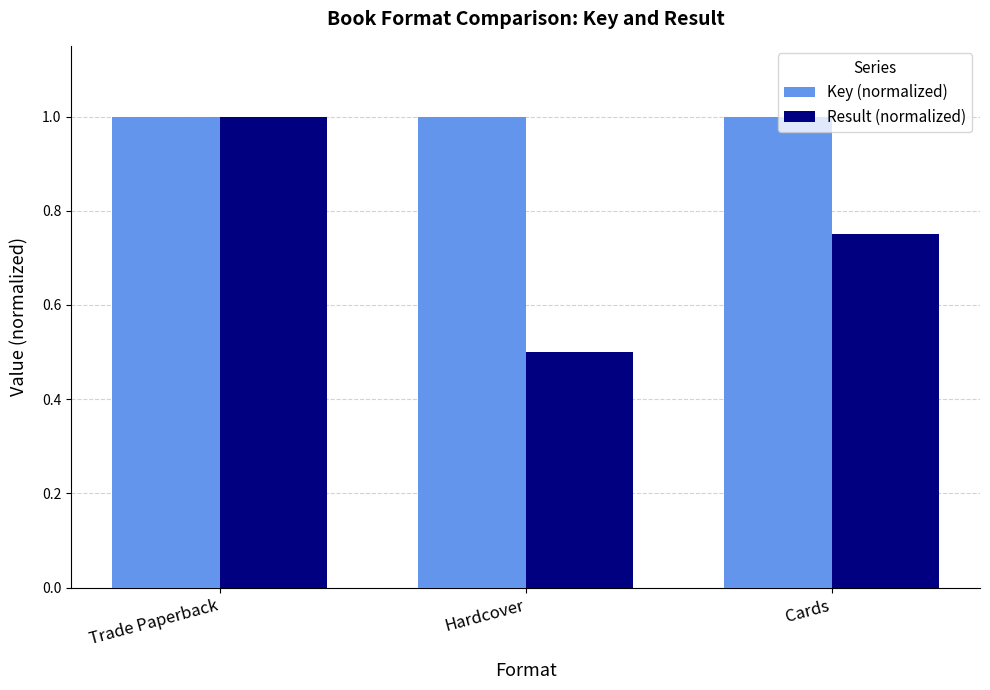

What is the sum of all Key (normalized) values?

3.0